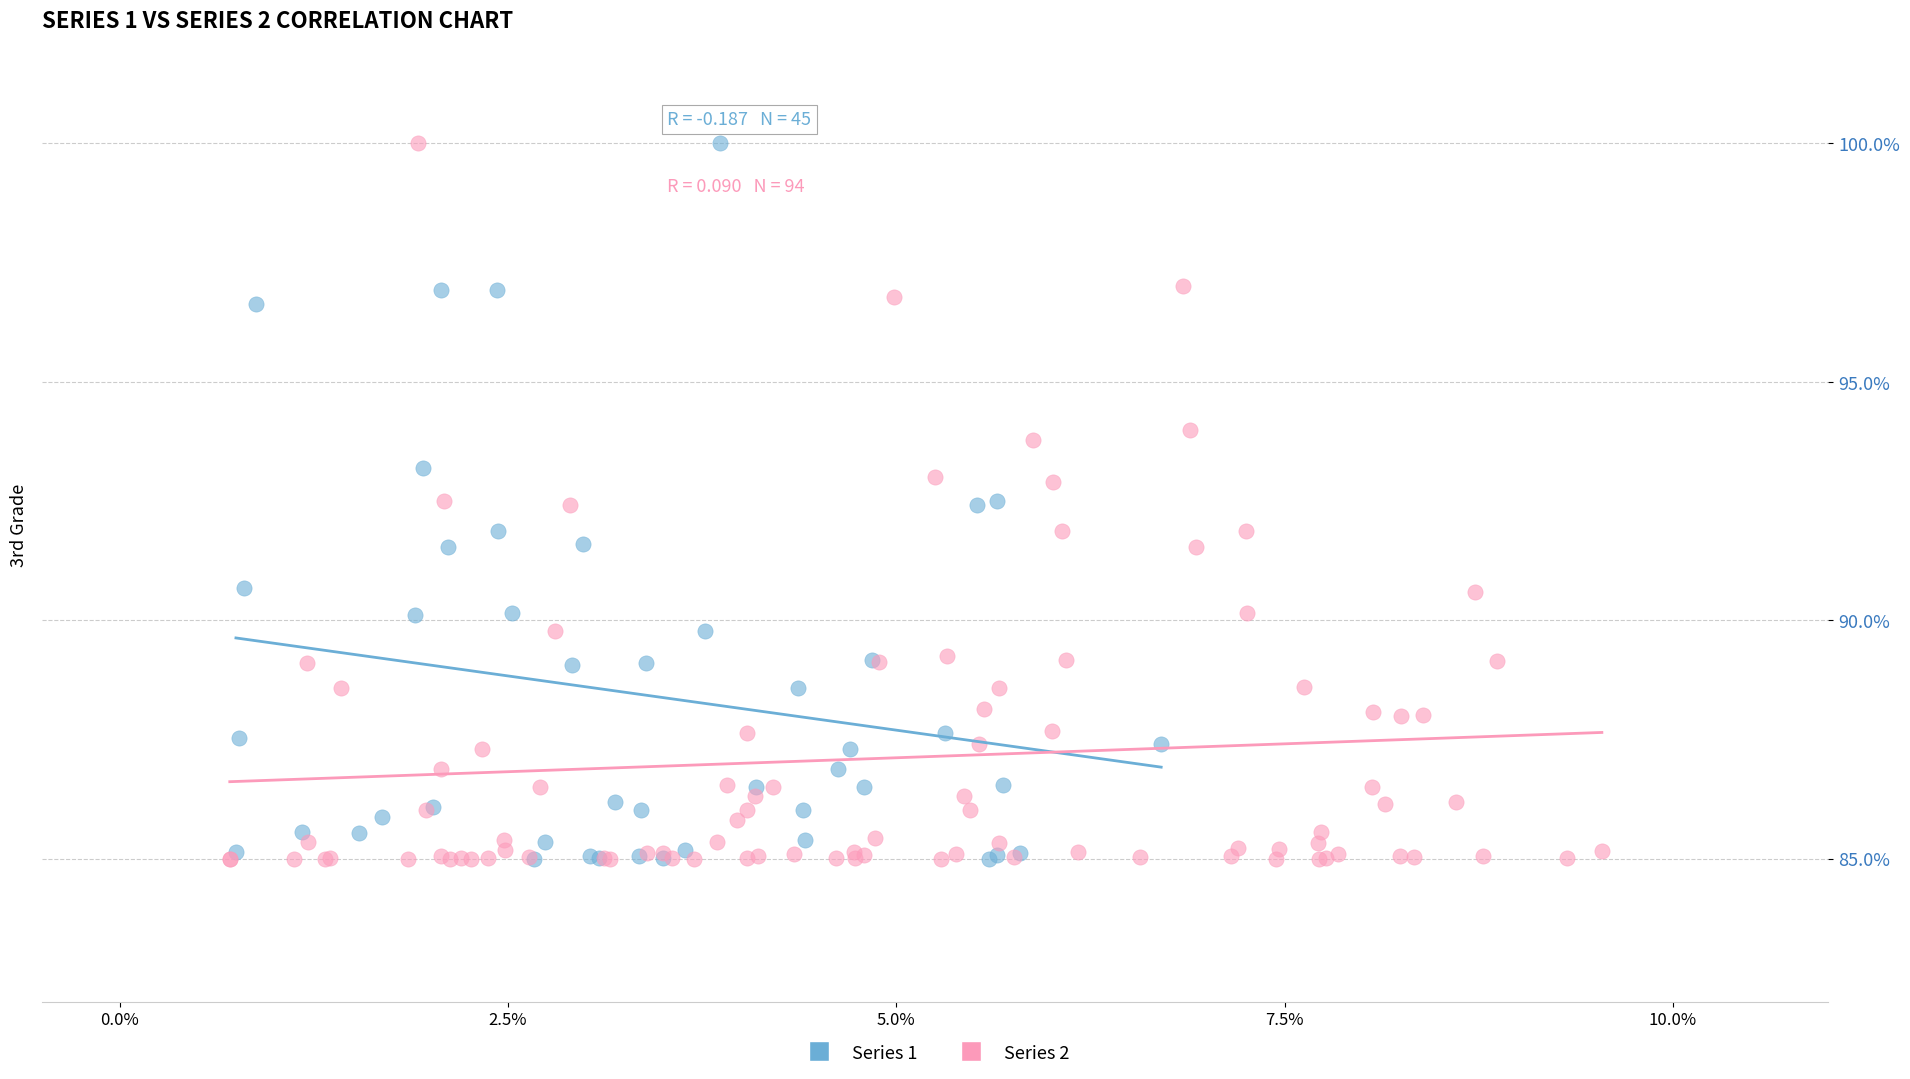

What are all the series names shown in the legend?

Series 1, Series 2